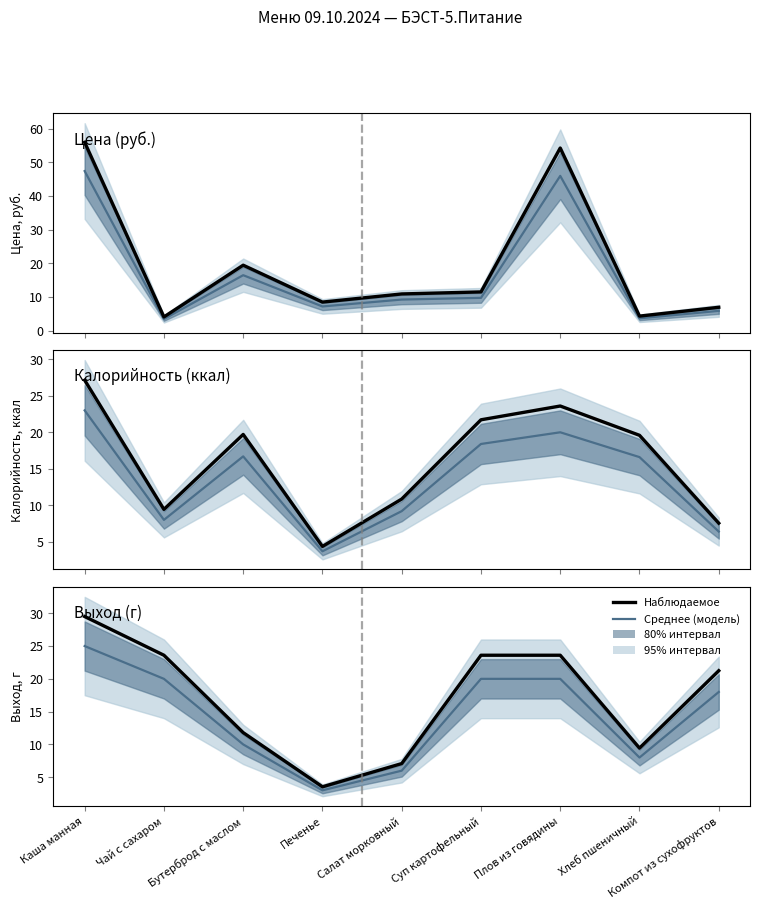

What is the total value across all series at Компот из сухофруктов?

39.2